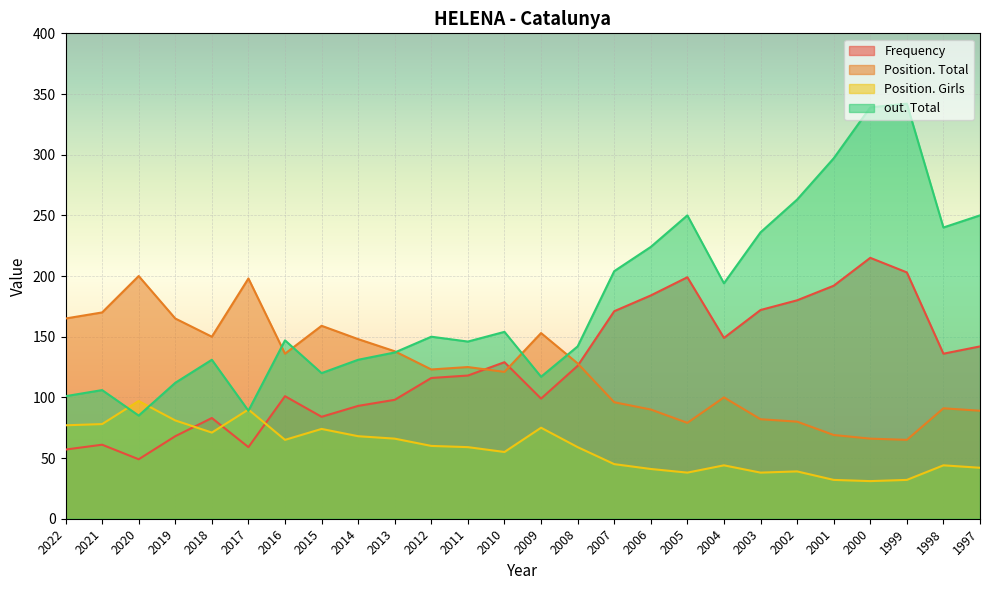

What is the lowest value of the out. Total series?

85